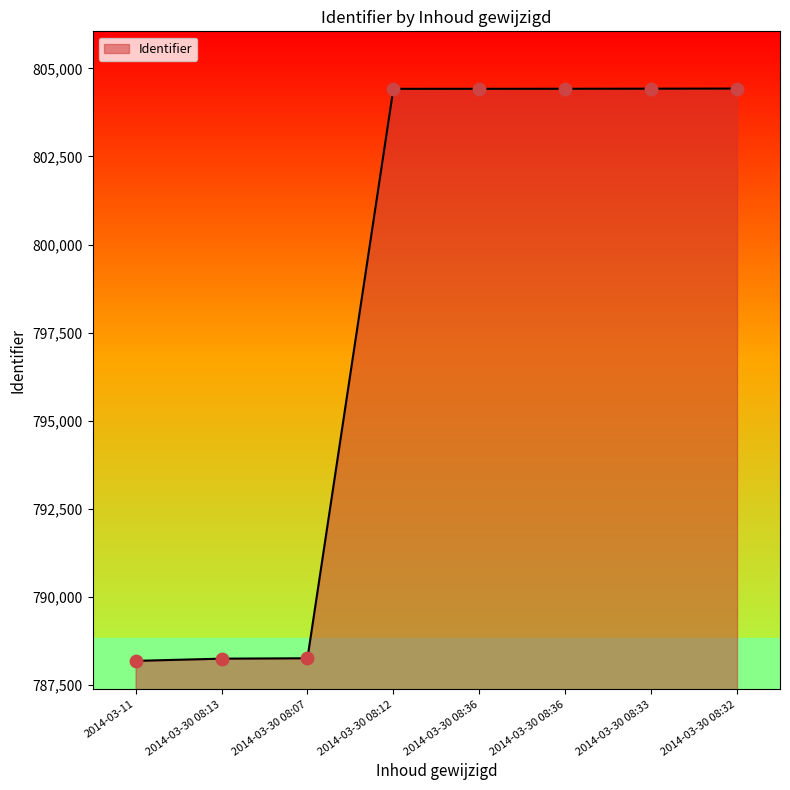

What is the change in value from 2014-03-30 08:12 to 2014-03-30 08:36?

+1